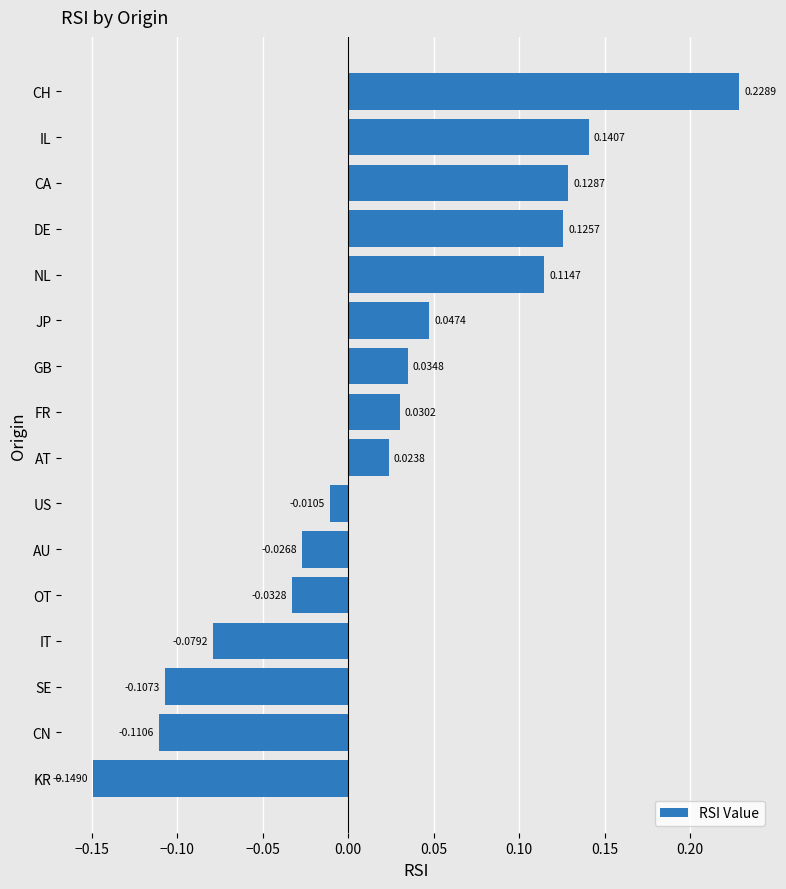

Are the bars horizontal?

Yes